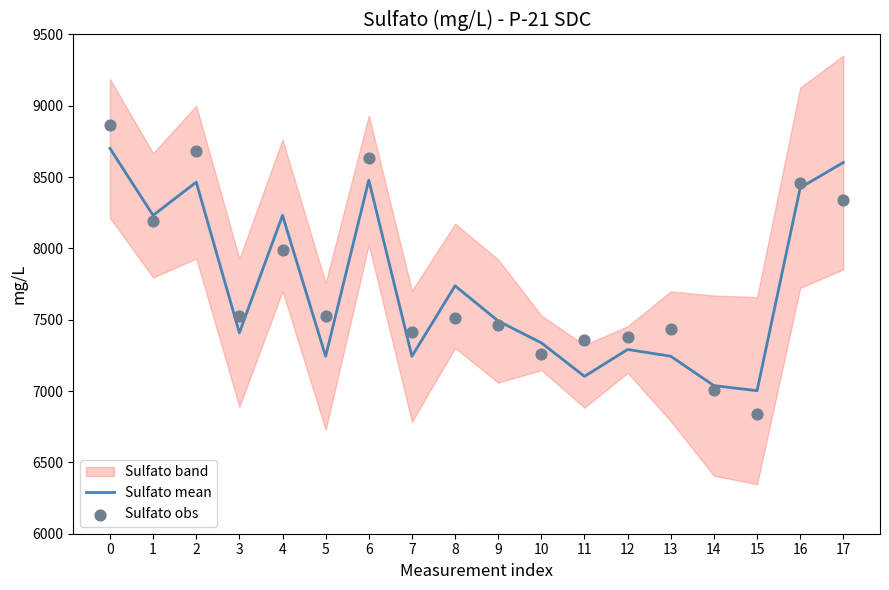

What is the total value across all series at 13?

14682.0